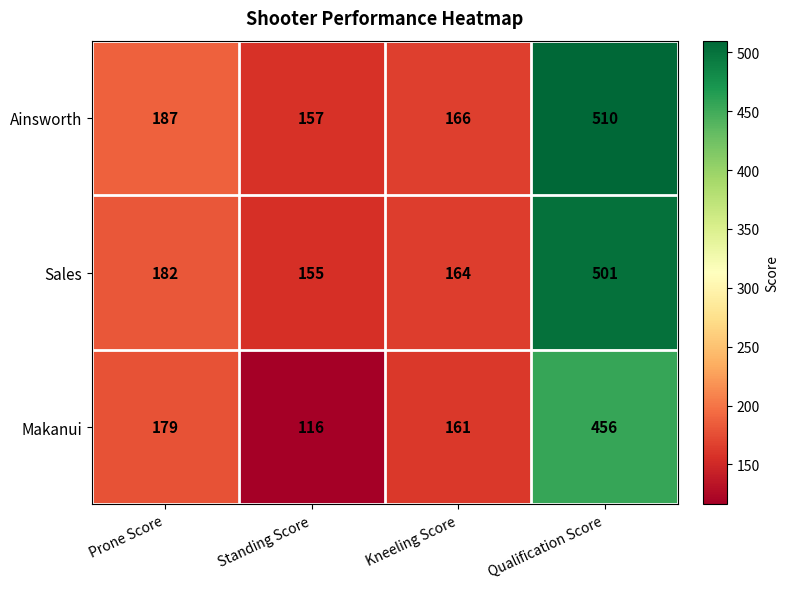

Reading left to right, list all the values displayed in this chart.

Ainsworth: 187	157	166	510
Sales: 182	155	164	501
Makanui: 179	116	161	456